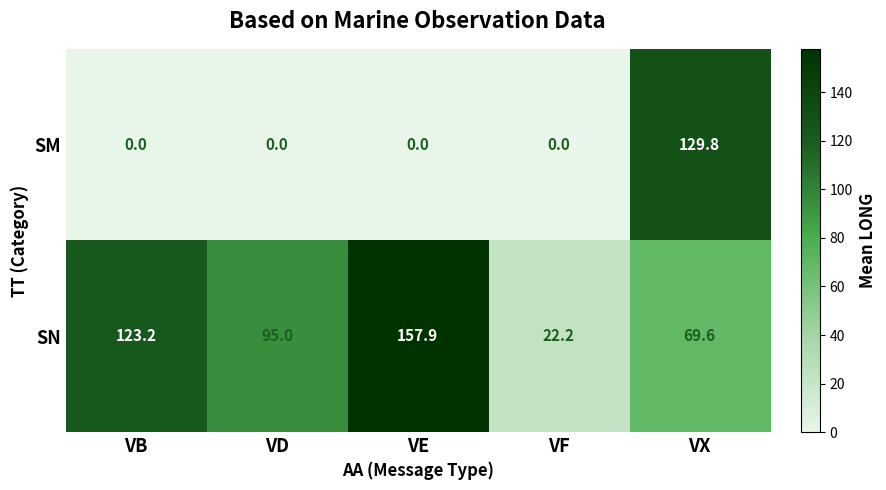

The value of SN at VD is 33.1. True or false?

False